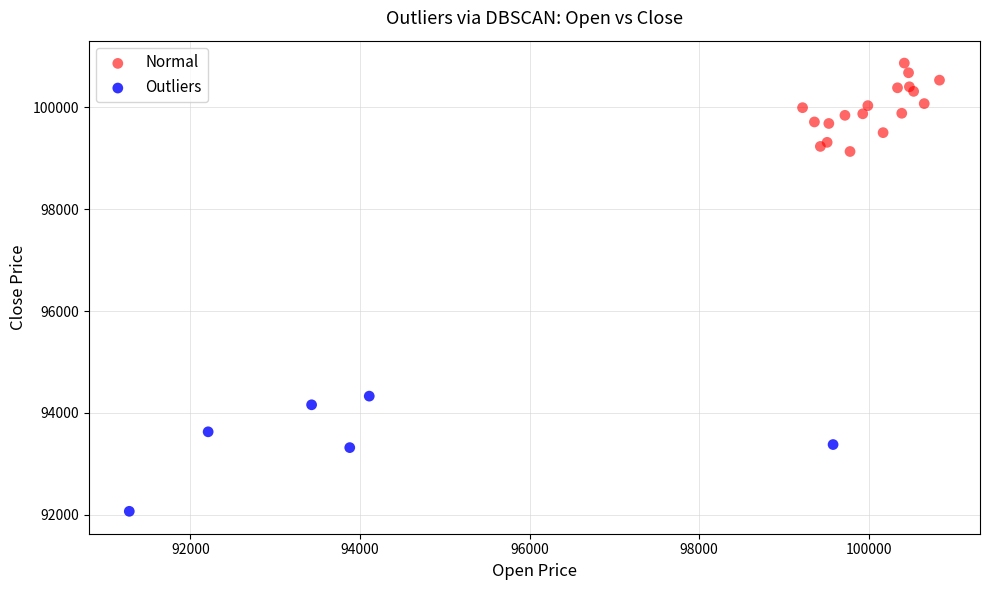

Which series contains the lowest Y value?

Outliers